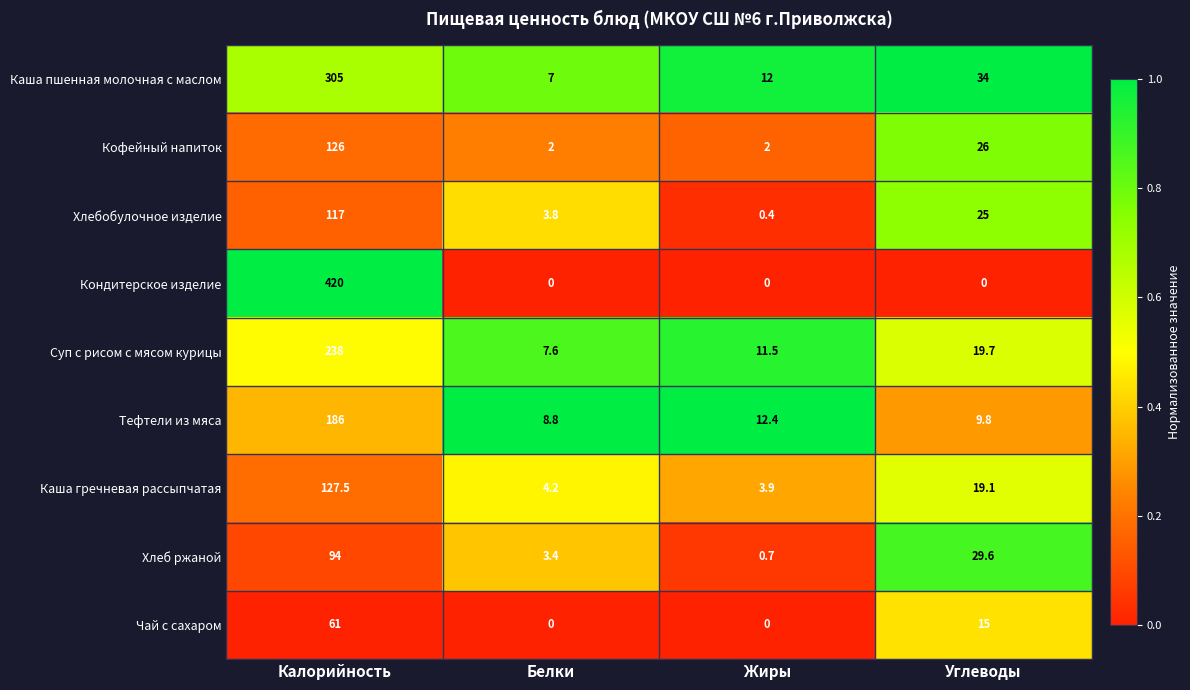

True or false: Хлеб ржаной has a value of 124.6 at Калорийность.

False